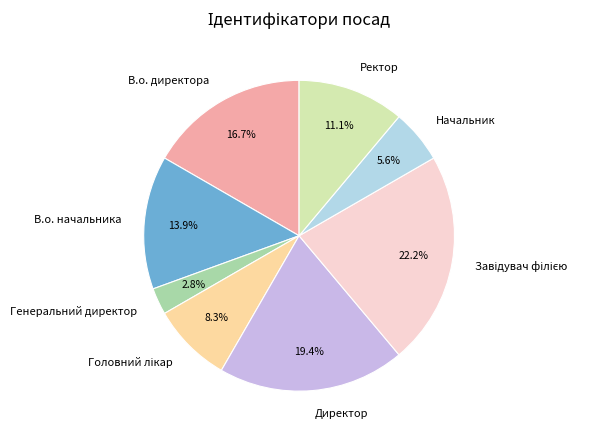

To the nearest percent, what portion does В.о. директора represent?

17%